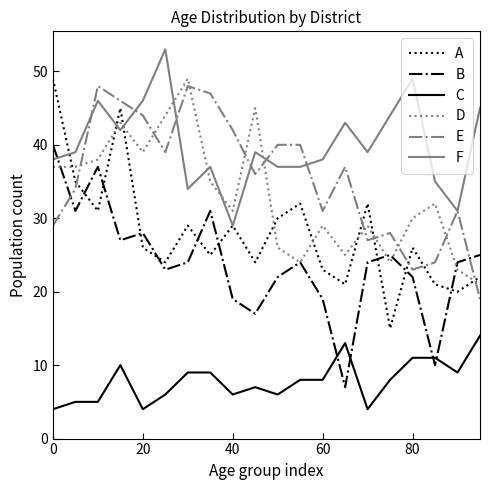

Which series has the largest total across all categories?

F